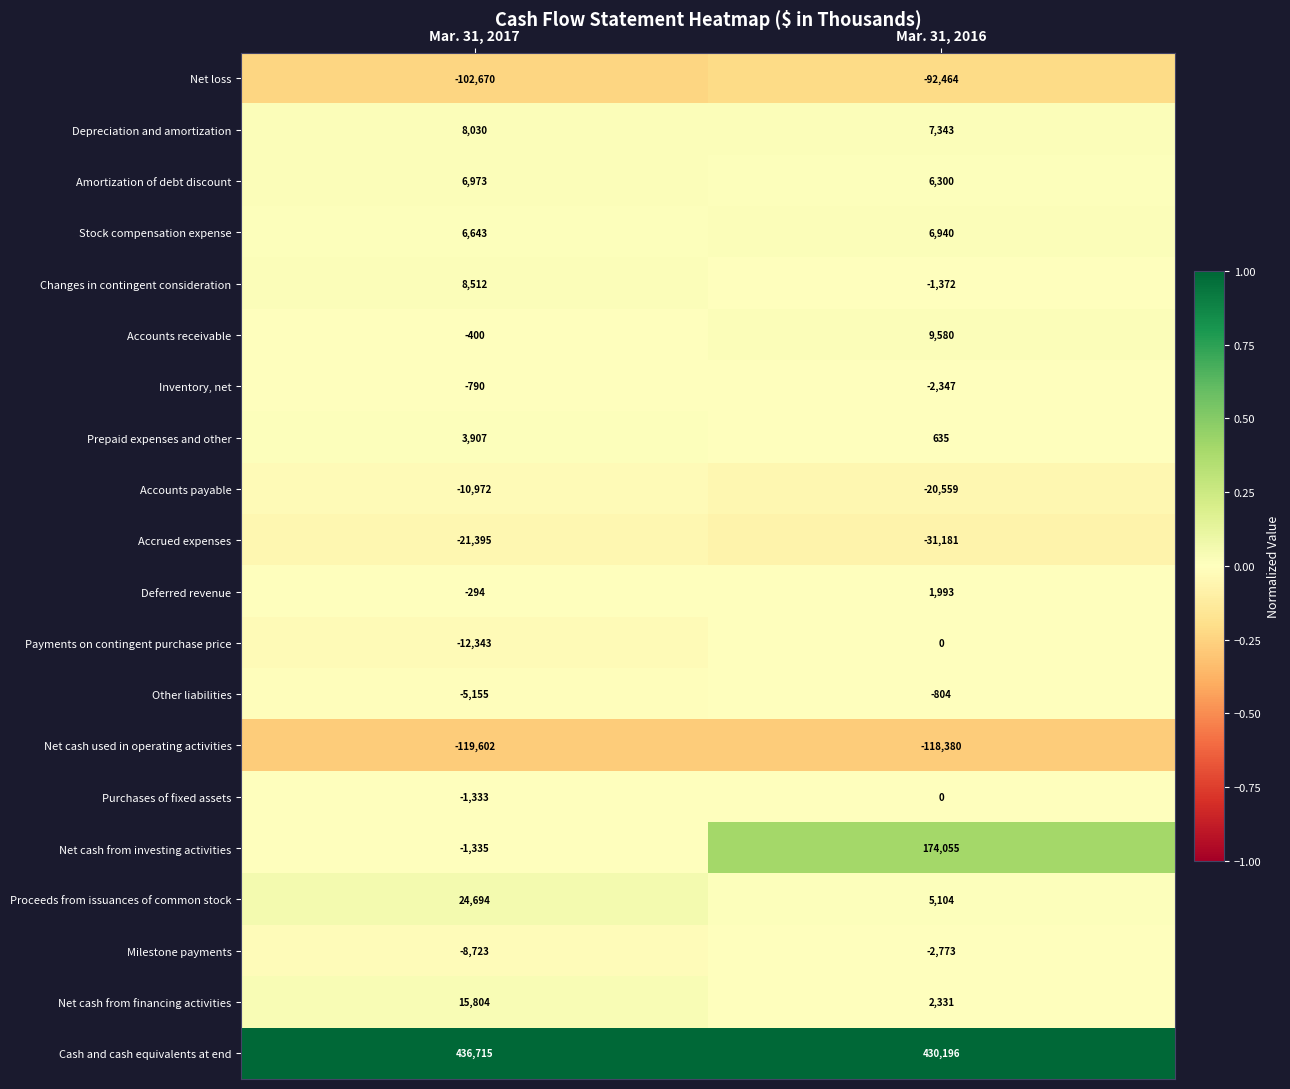

What is the smallest value displayed?

-119602